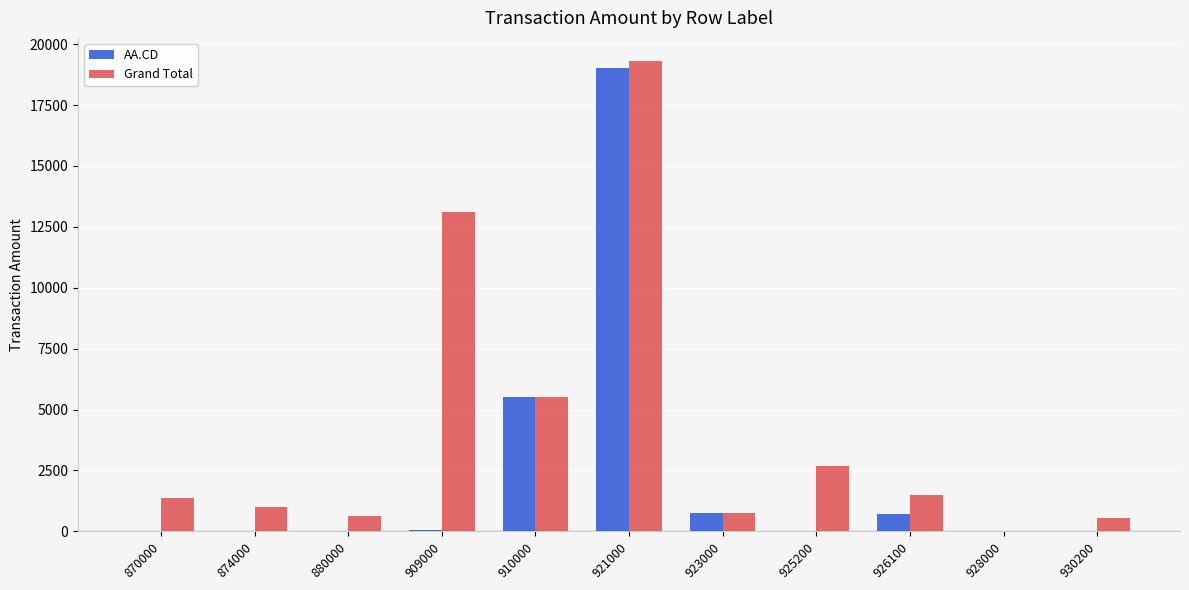

What are all the series names shown in the legend?

AA.CD, Grand Total